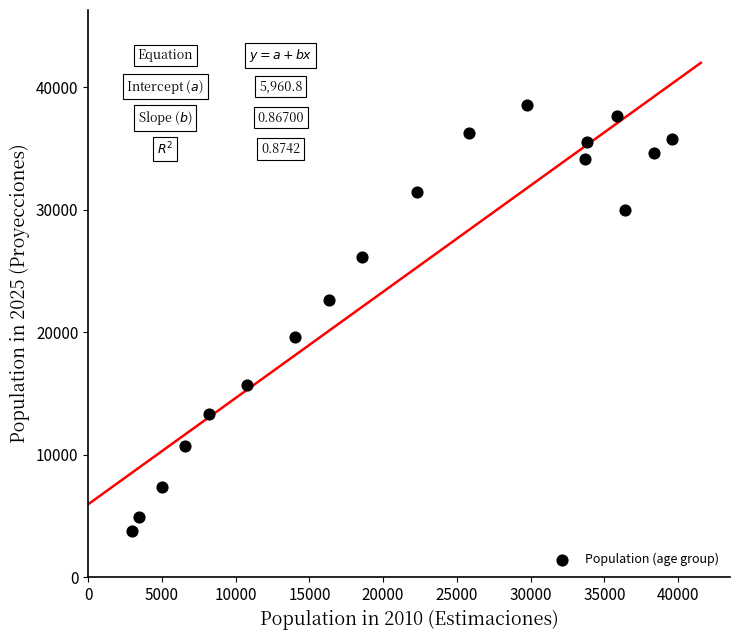

What is the range of Y values (max minus min)?

34838